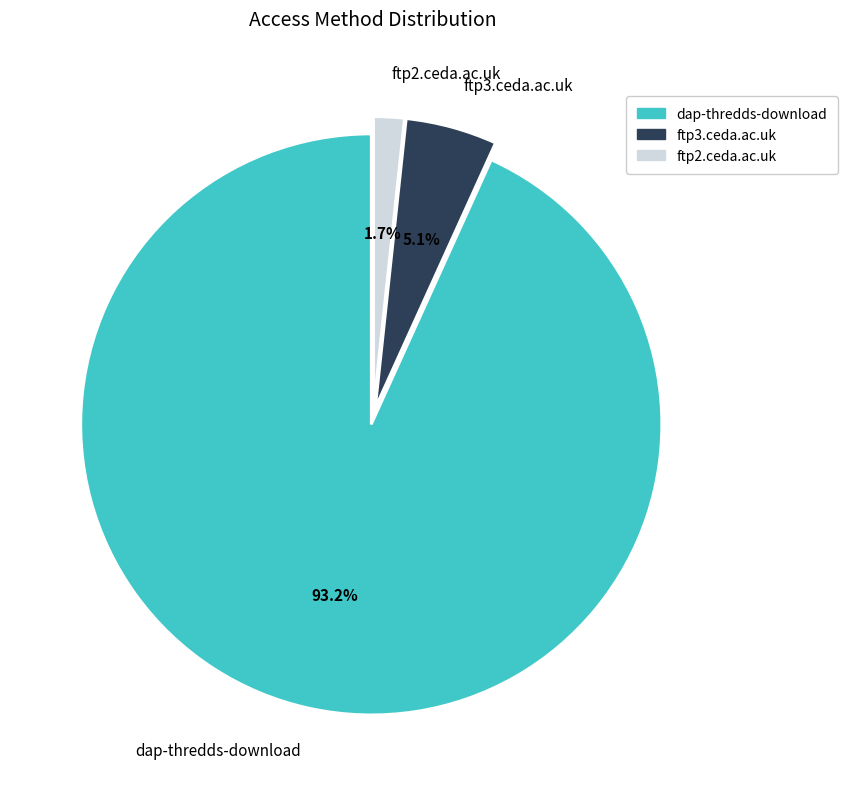

To the nearest percent, what portion does ftp3.ceda.ac.uk represent?

5%